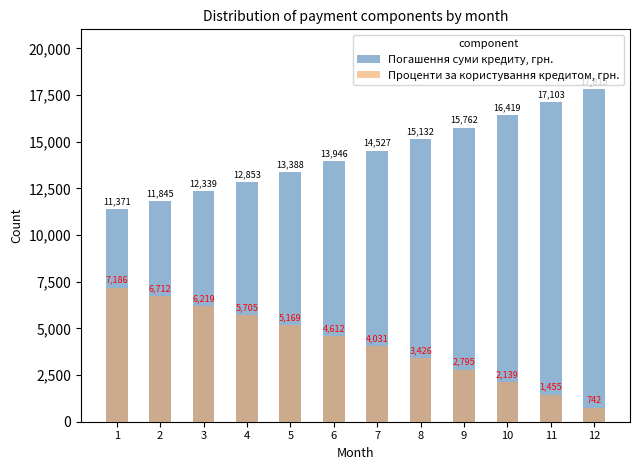

Count the number of categories in the chart.

12